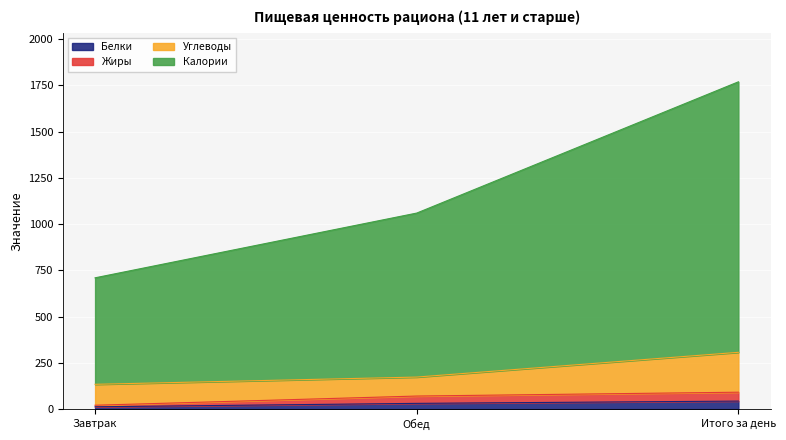

At which label does Калории reach its minimum?

Завтрак